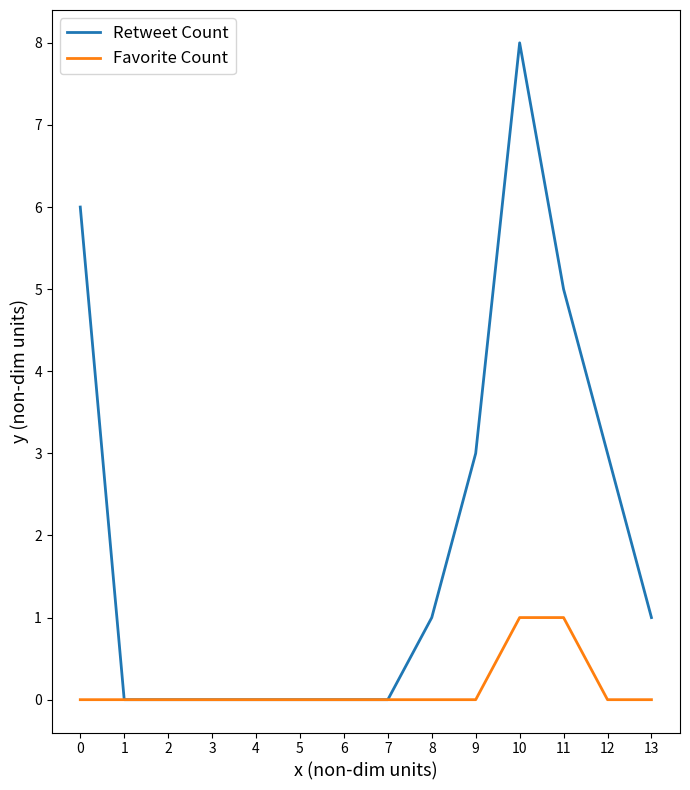

At which category is the sum across all series the highest?

10